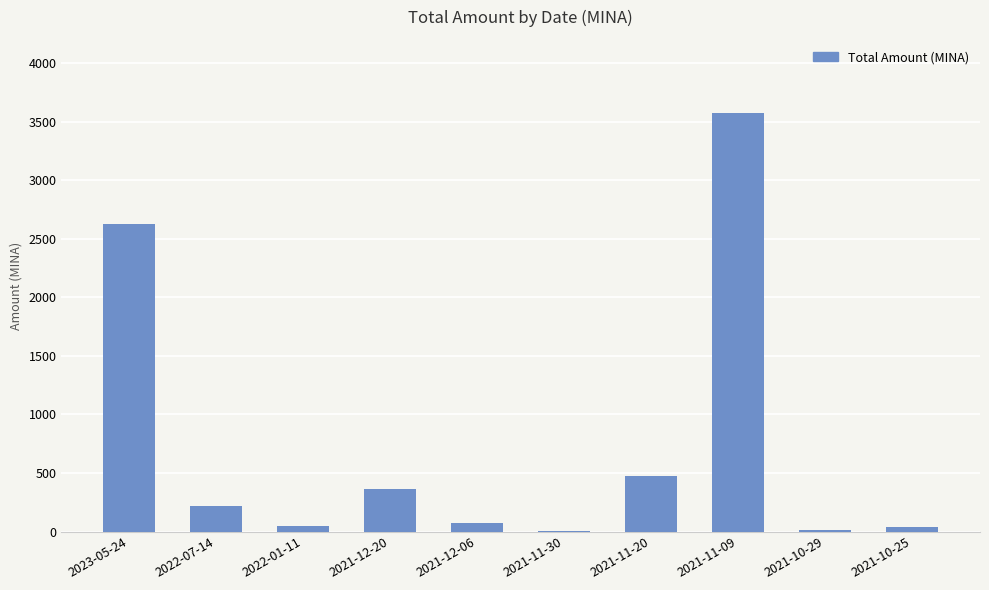

What is the greatest value displayed?

3572.5